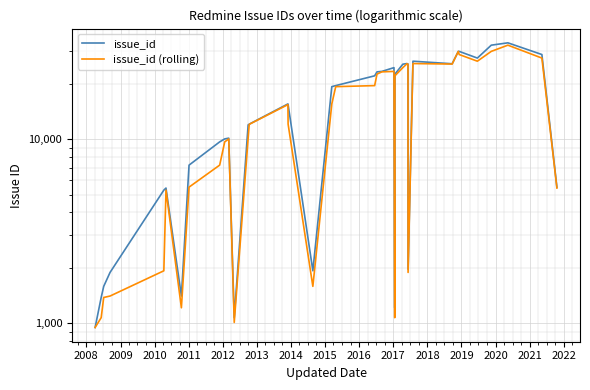

True or false: issue_id (rolling) and issue_id cross at least once.

False